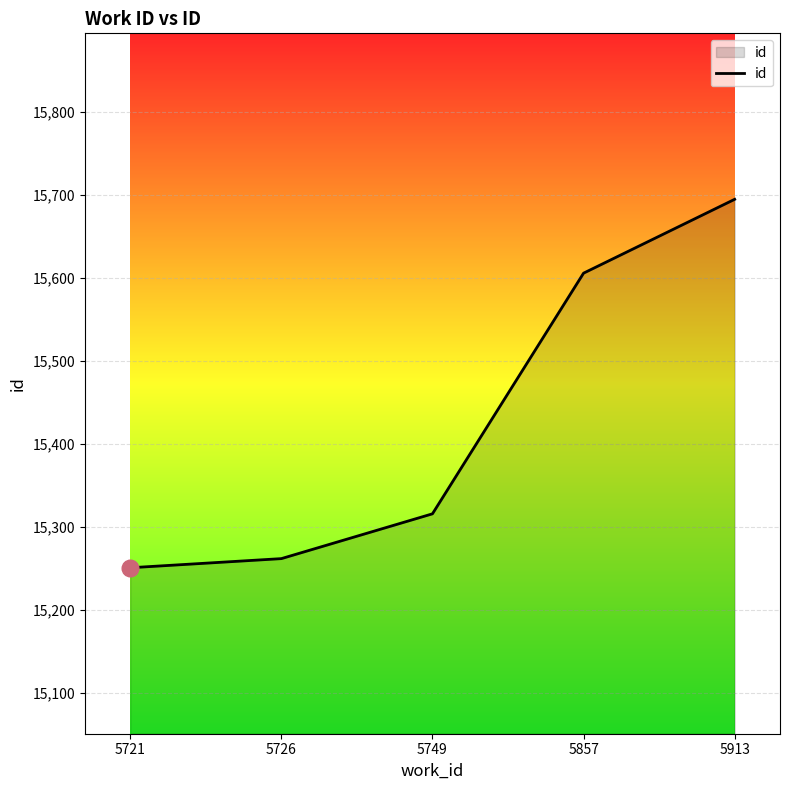

Is it true that the value at 5726 is 15262?

True